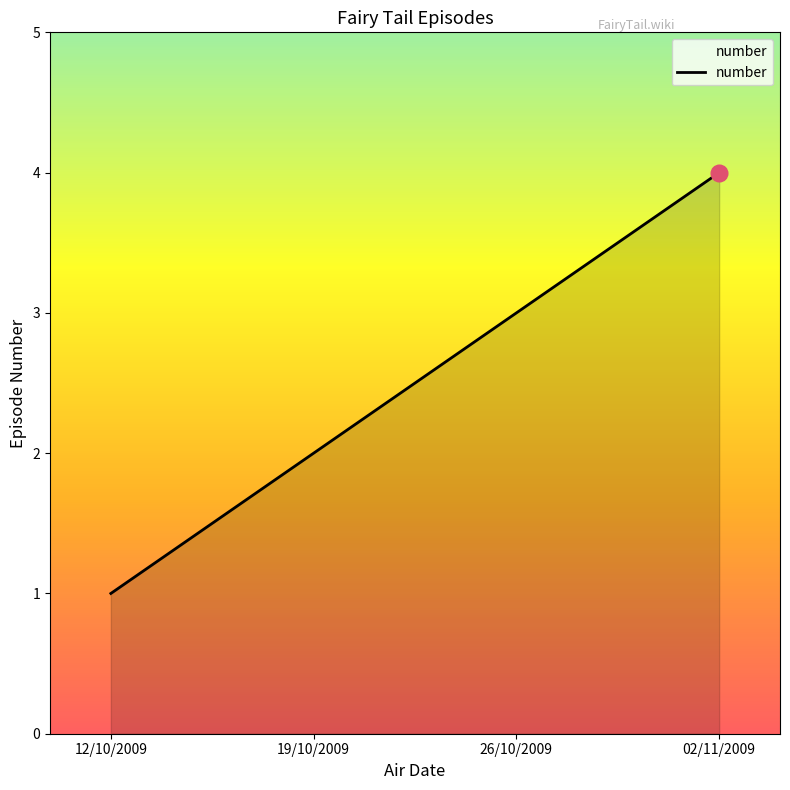

What is the ratio of the value at 02/11/2009 to the value at 26/10/2009?

1.3